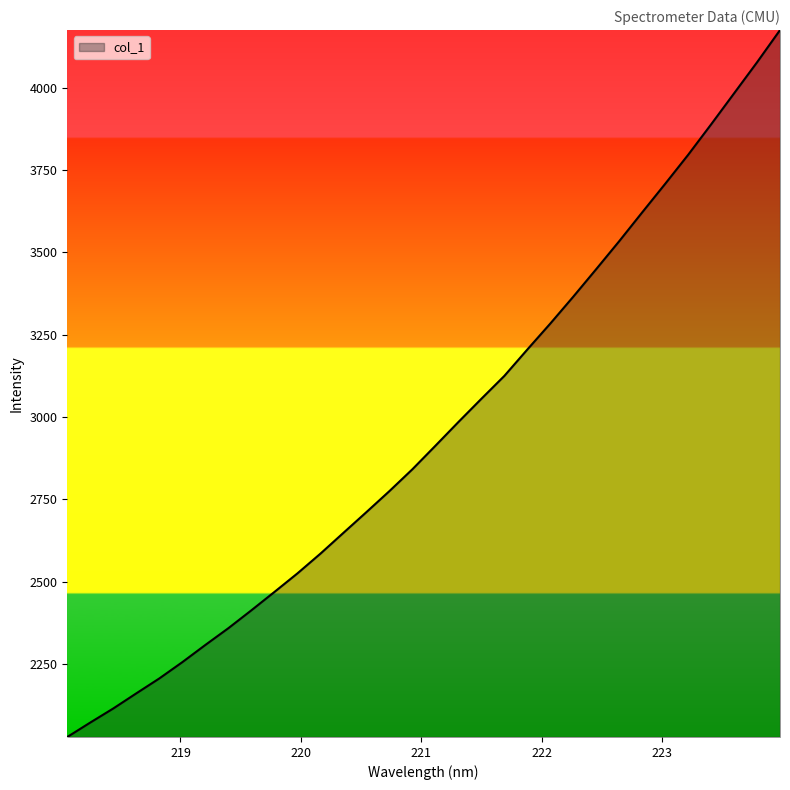

What is the sum of all values?

94642.9